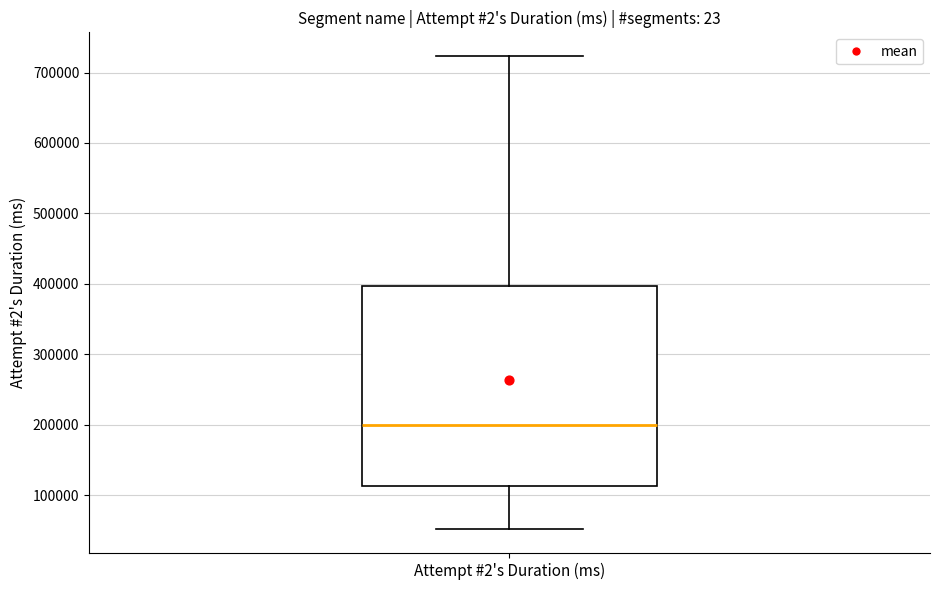

Where does the upper whisker of the box for Attempt #2's Duration (ms) end on the y-axis? The values are not printed on the chart, so give them approximately, as read against the axis.

720000